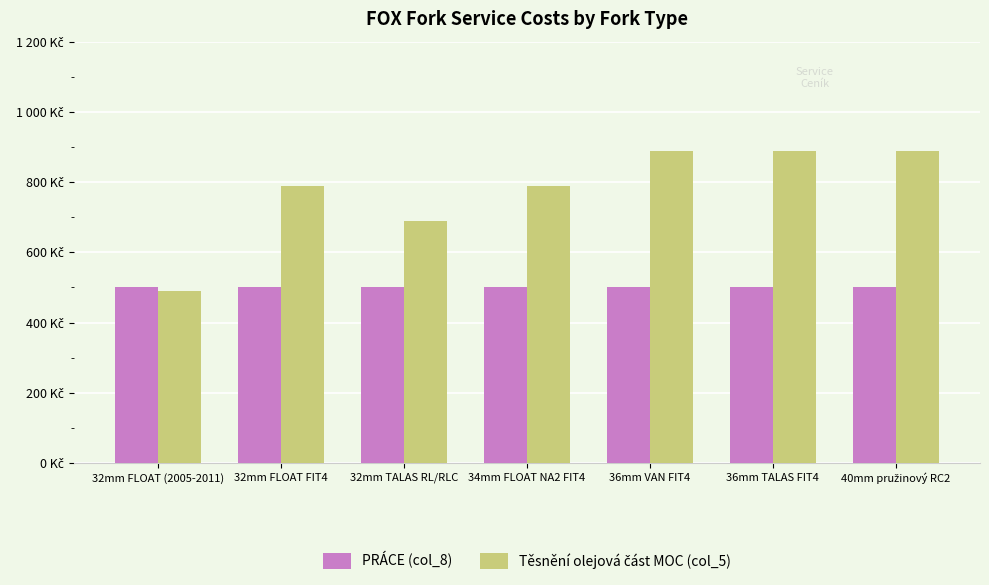

What is the difference between the Těsnění olejová část MOC (col_5) values at 32mm FLOAT FIT4 and 32mm TALAS RL/RLC?

100